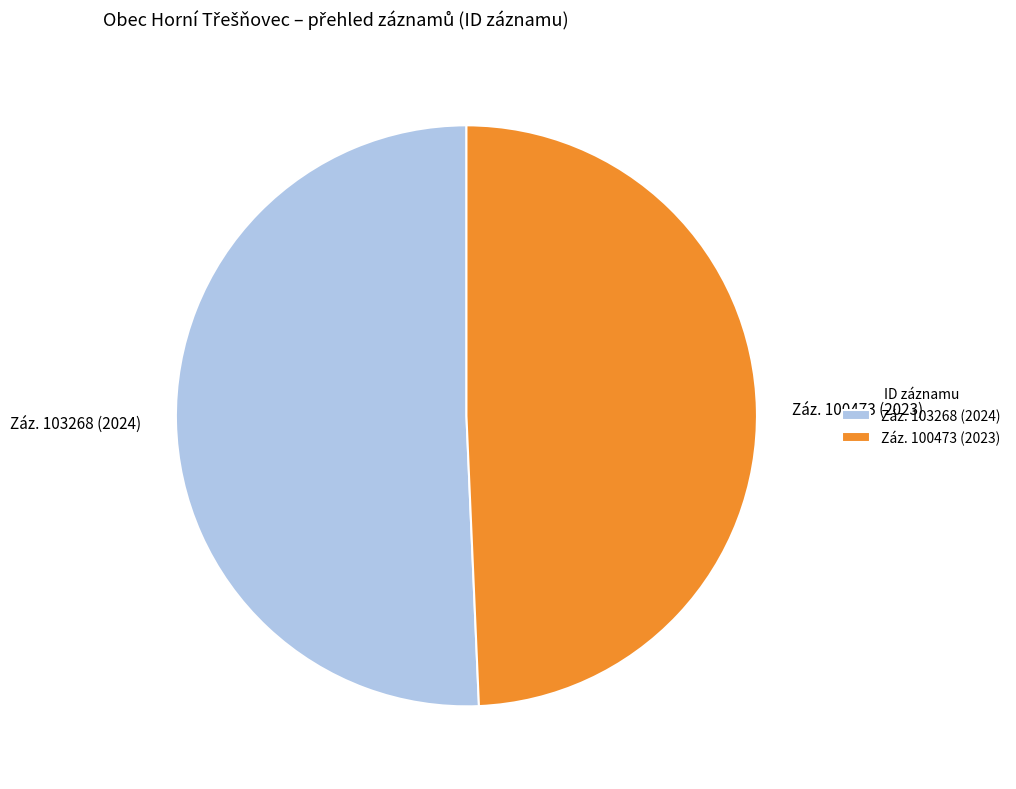

What is the ratio of the value at Záz. 103268 (2024) to the value at Záz. 100473 (2023)?

1.0